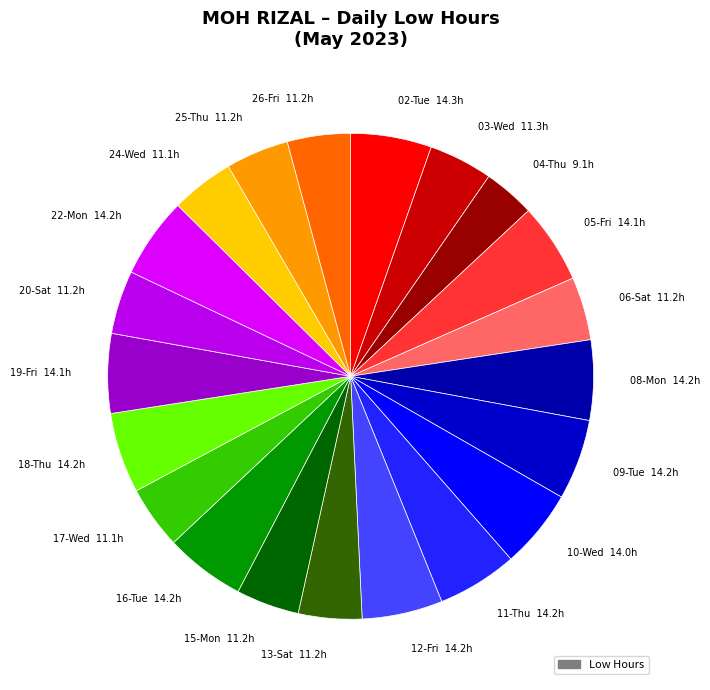

The 25-Thu slice represents 4% of the pie. True or false?

True